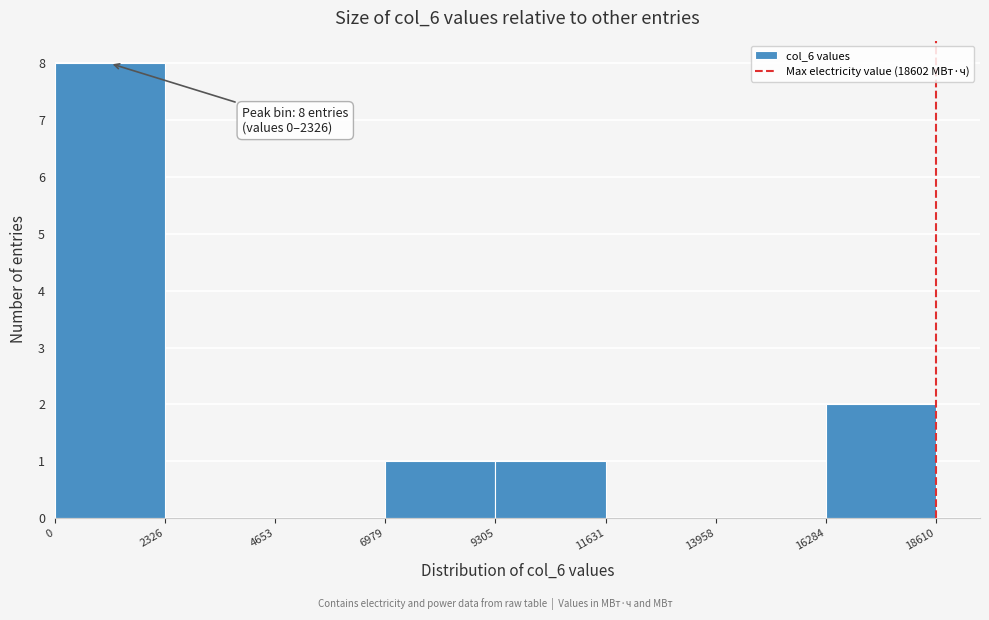

Over which range of the x-axis is the bar tallest?

0 to 2326